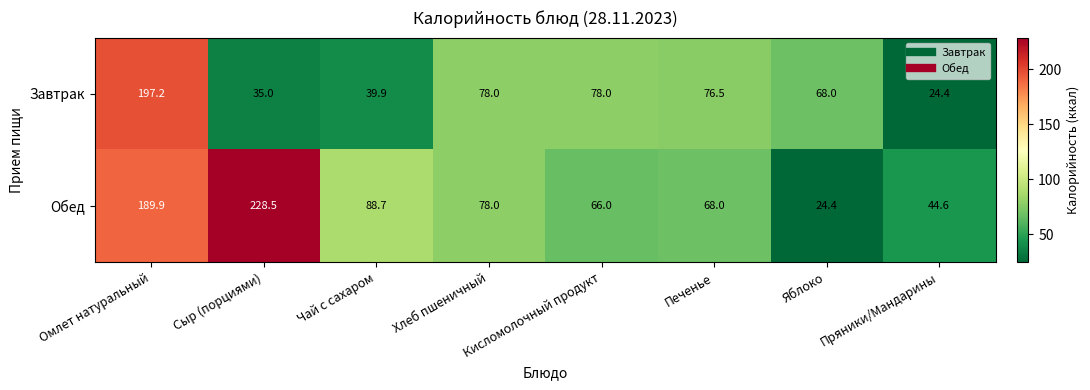

What is the difference between the Завтрак values at Кисломолочный продукт and Сыр (порциями)?

43.0